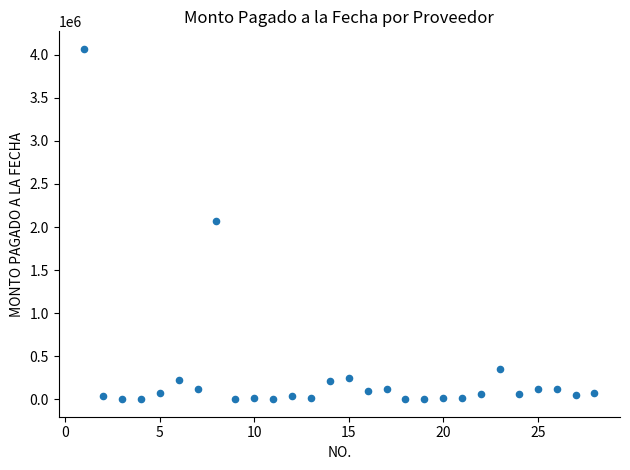

What is the range of Y values (max minus min)?

4067632.7